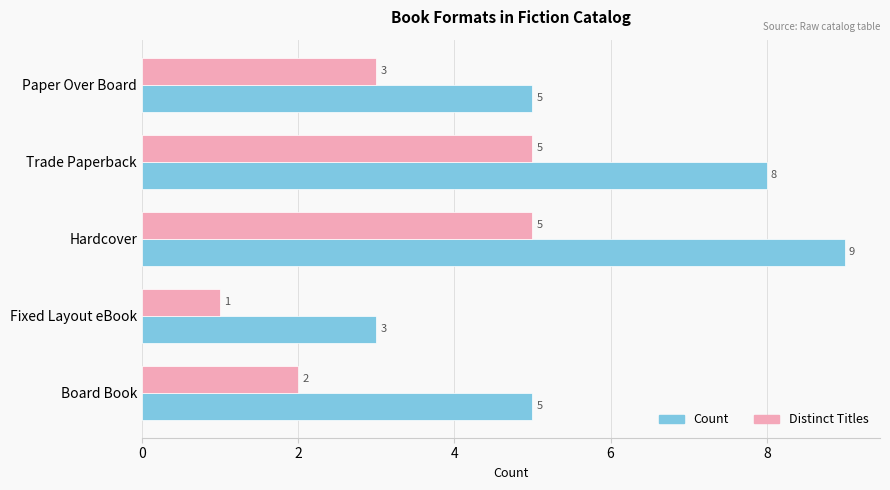

List the series in order of their overall mean, lowest first.

Distinct Titles, Count